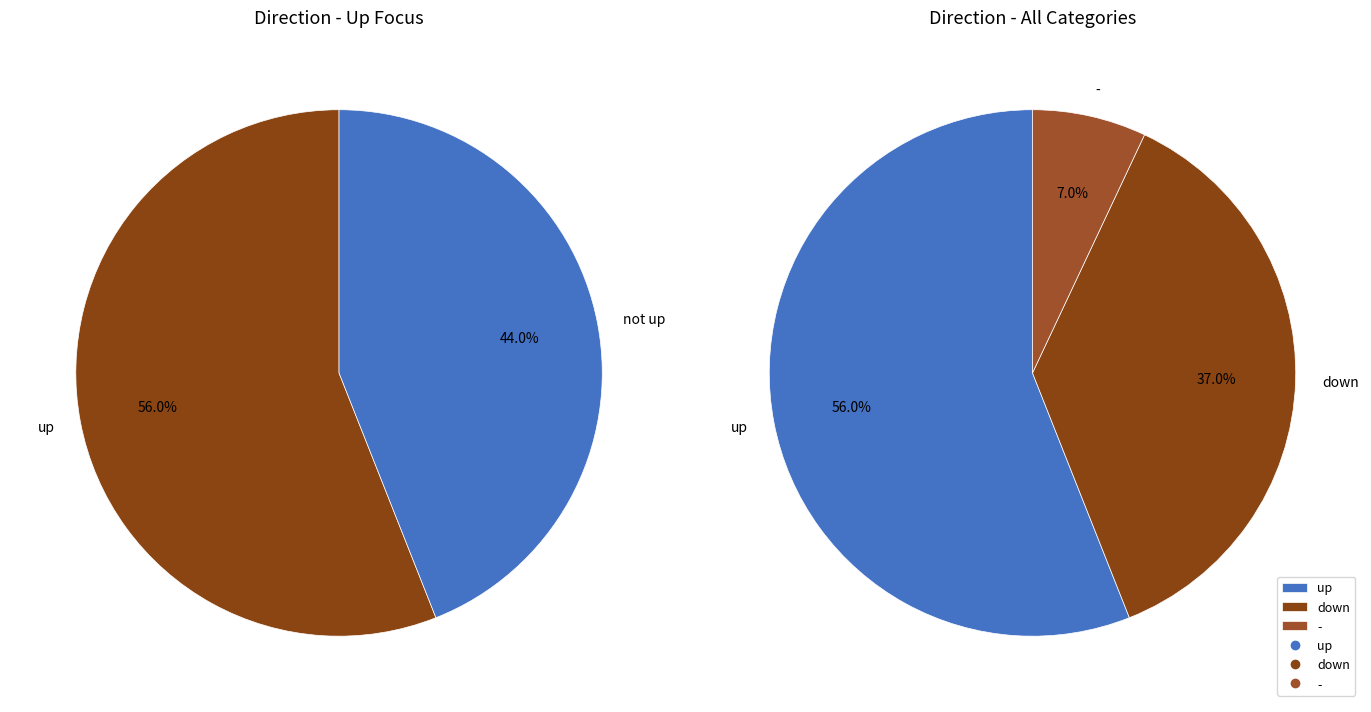

To the nearest percent, what is the combined percentage of down and -?

44%